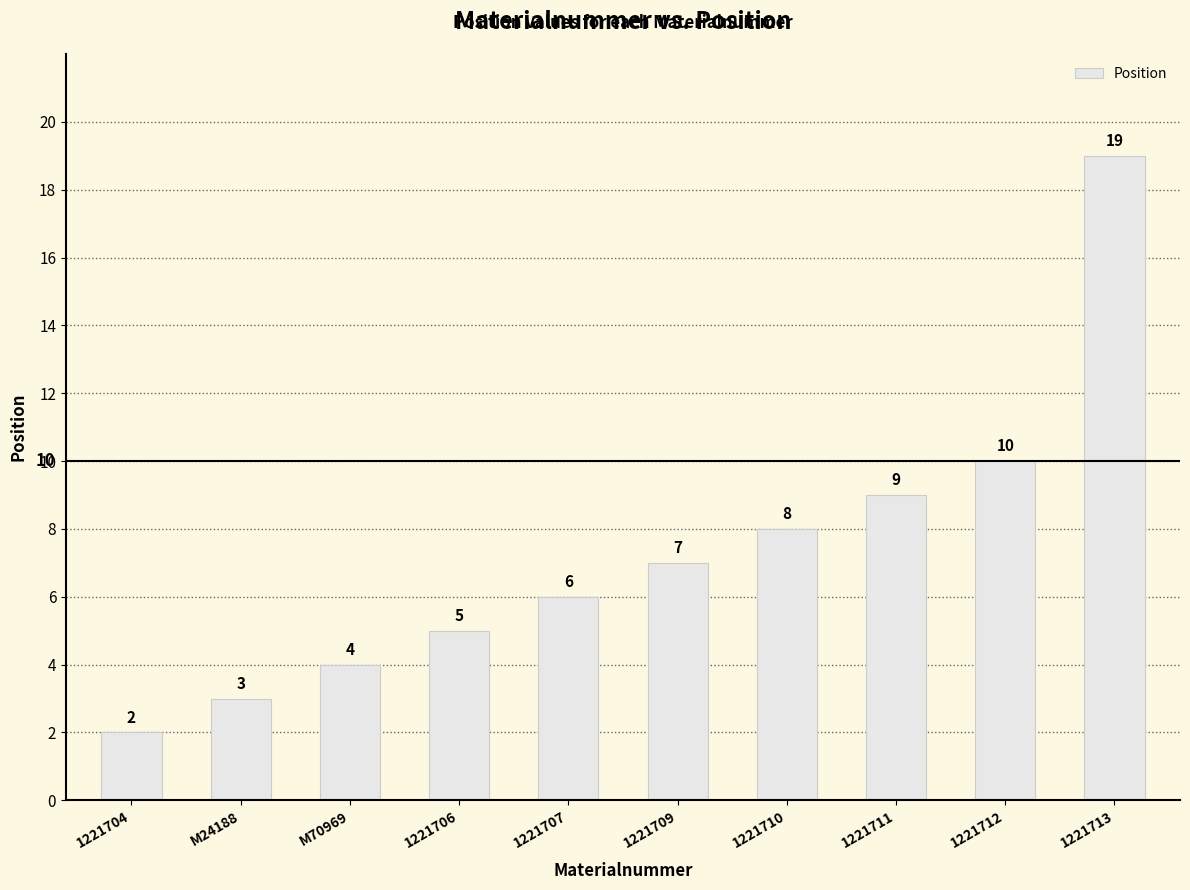

How many values are below 7?

5